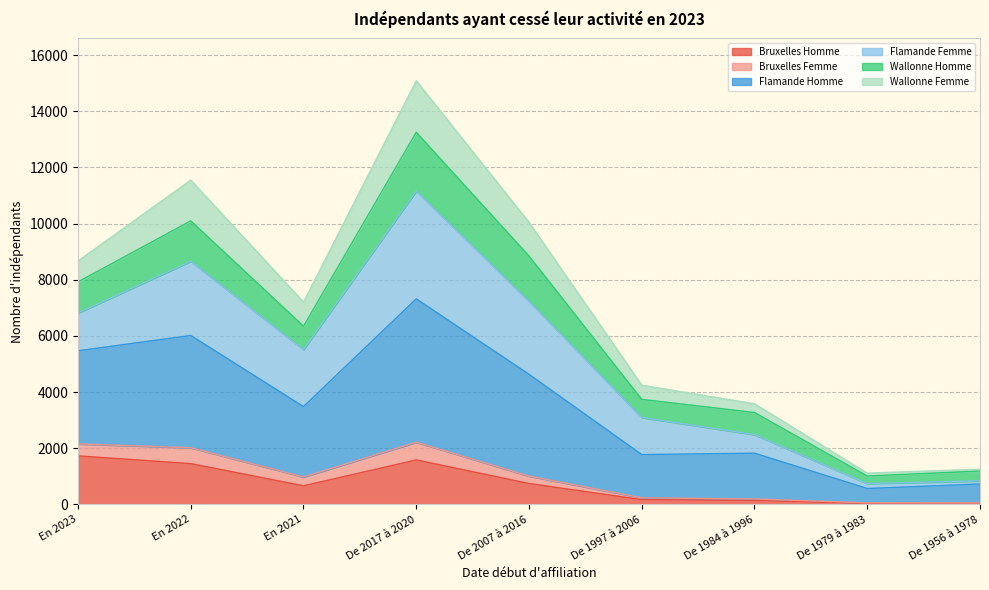

Count the number of categories in the chart.

9